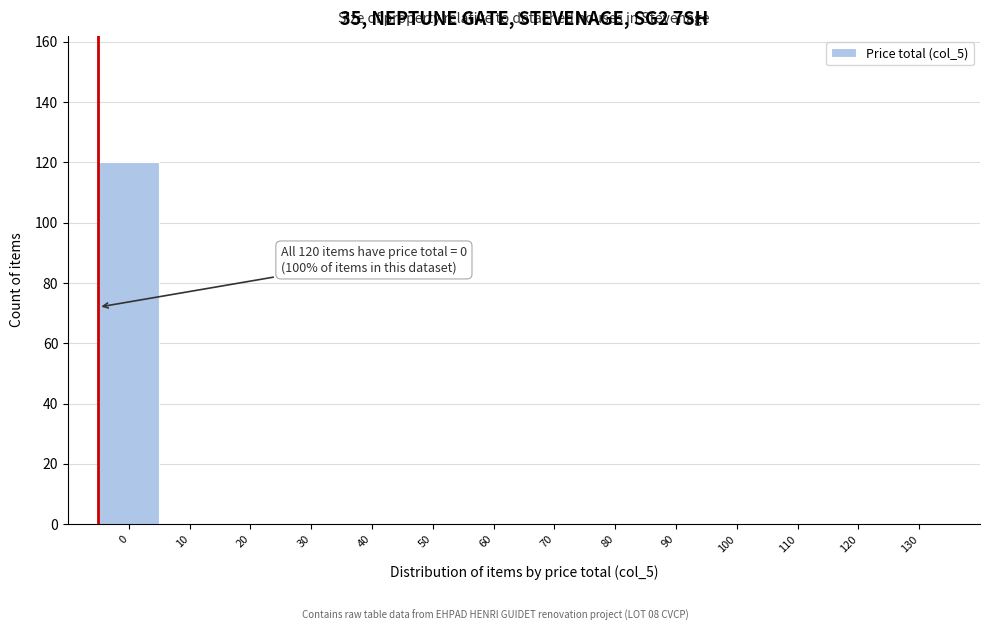

Reading left to right, list all the values displayed in this chart.

0=120	10=0	20=0	30=0	40=0	50=0	60=0	70=0	80=0	90=0	100=0	110=0	120=0	130=0